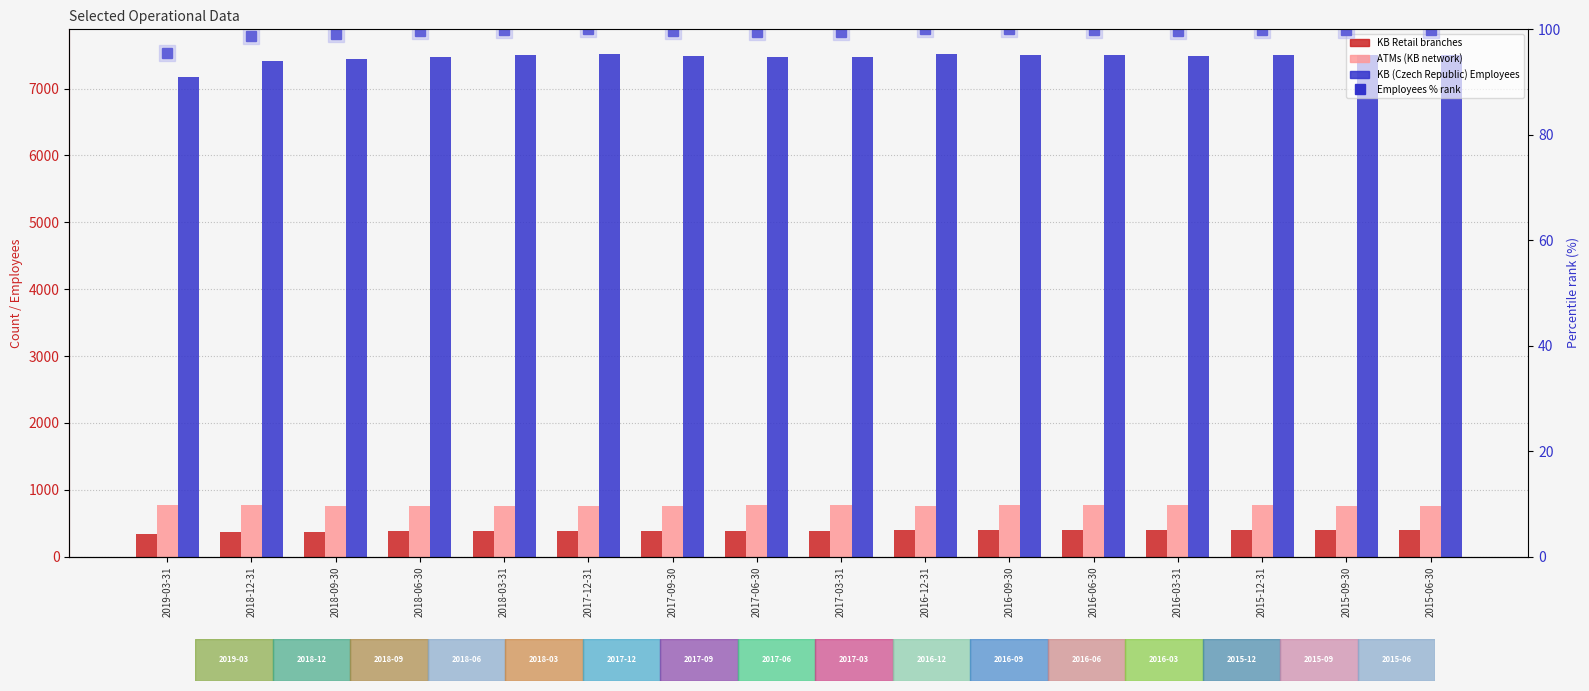

What is the maximum value shown in the chart?

7511.0